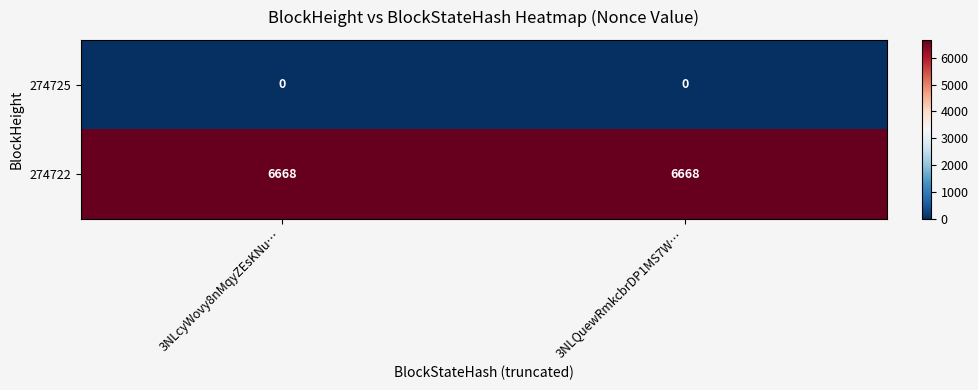

Reading right to left, extract all data points from this chart.

274725: 0	0
274722: 6668	6668